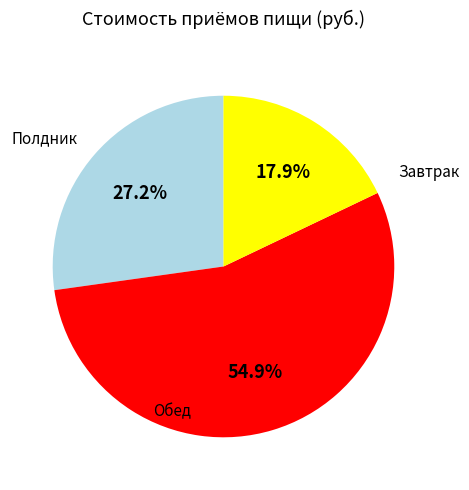

Is there a majority slice in this chart?

Yes